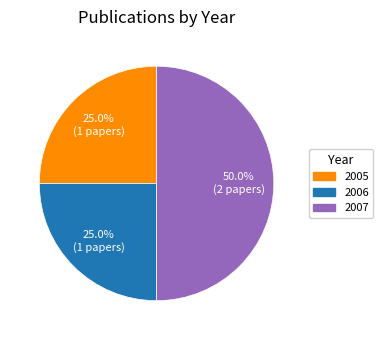

Which slice is the largest?

2007